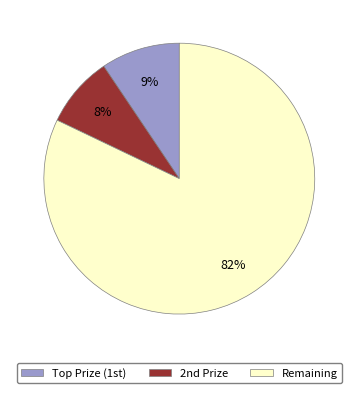

To the nearest percent, what is the average slice percentage?

33%